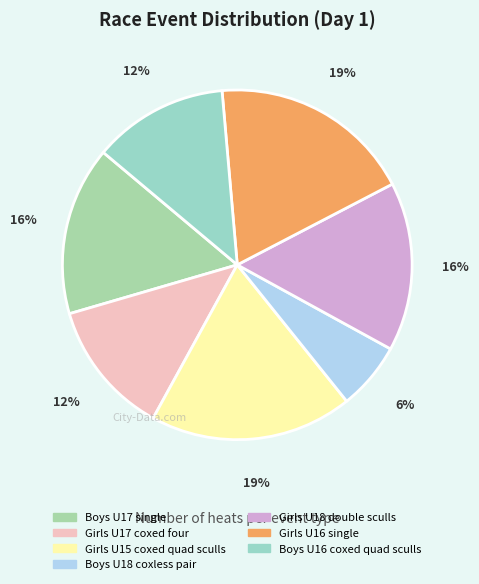

To the nearest percent, what is the difference between the largest and smallest slice percentages?

12%